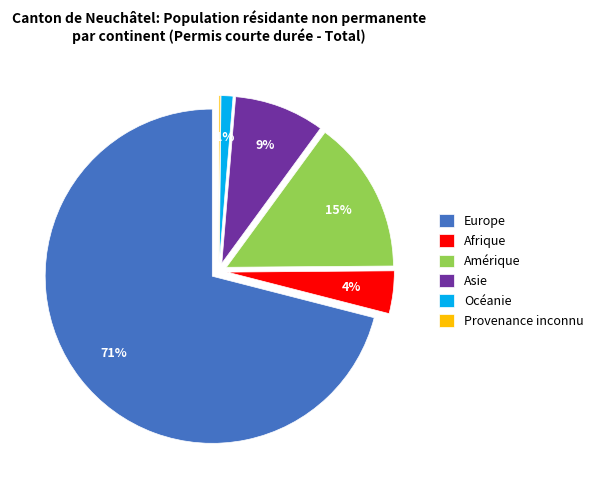

Does any single category account for the majority?

Yes